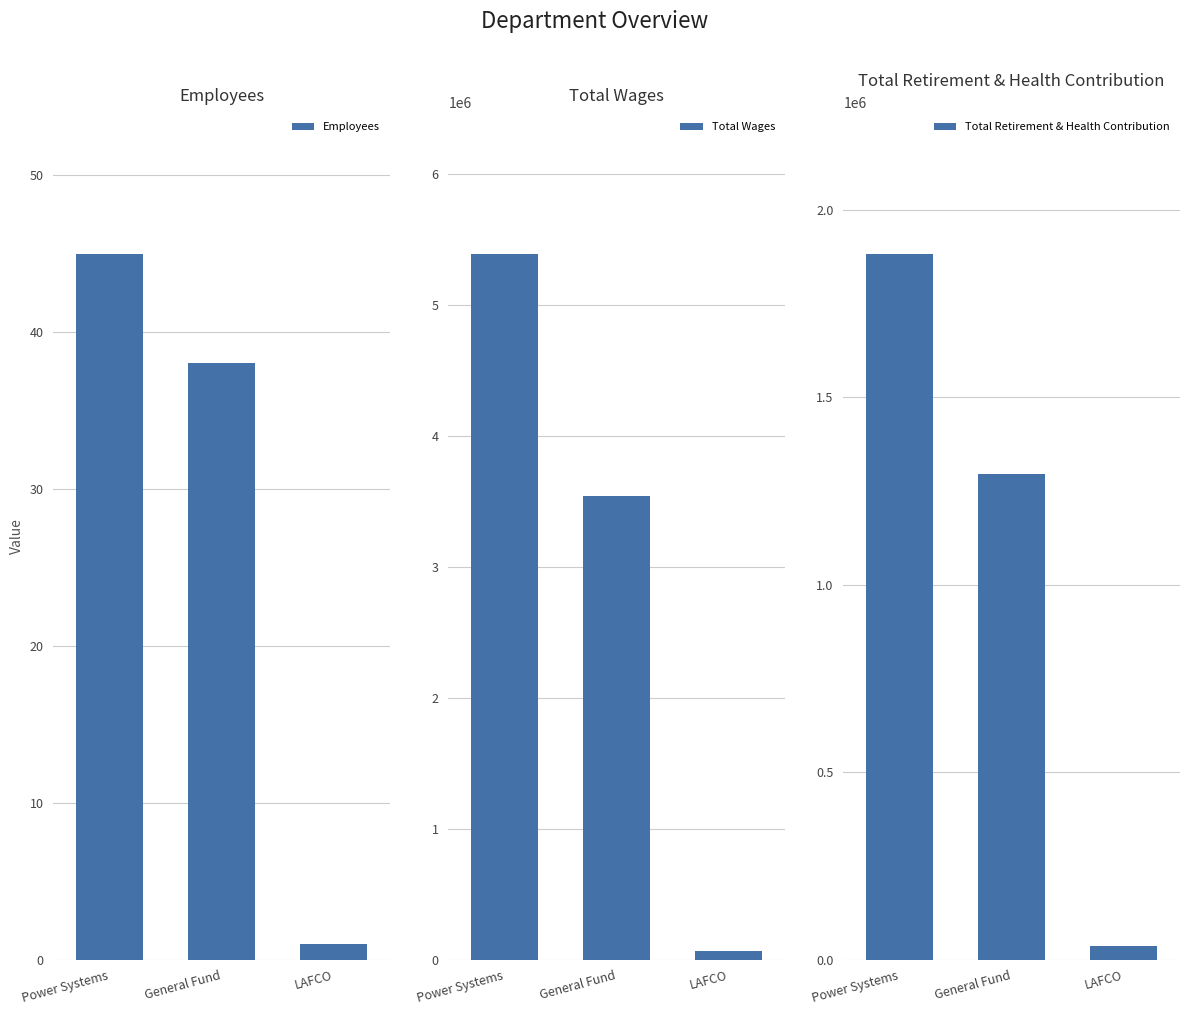

How many Total Wages values are between 64774 and 5389412?

3